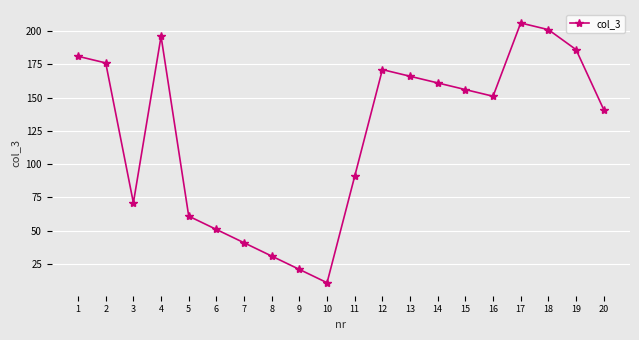

What is the difference between the maximum and minimum values?

195